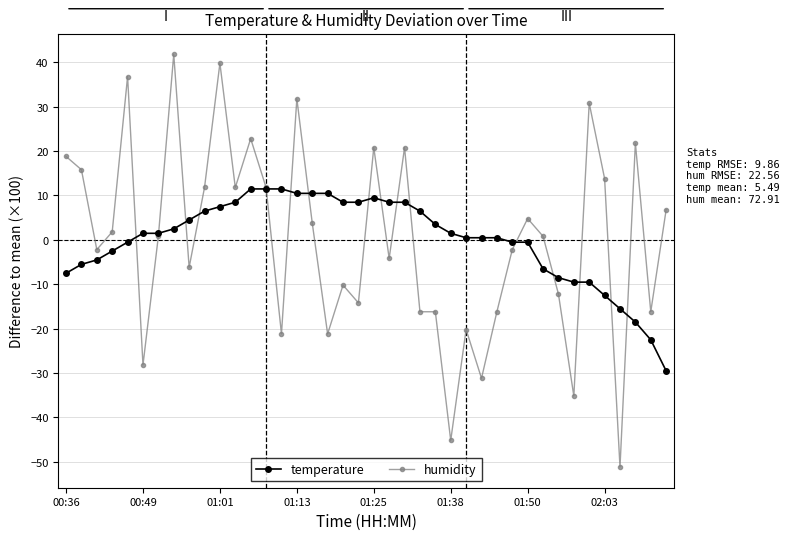

True or false: humidity has more than 1 points higher than both neighbors.

True